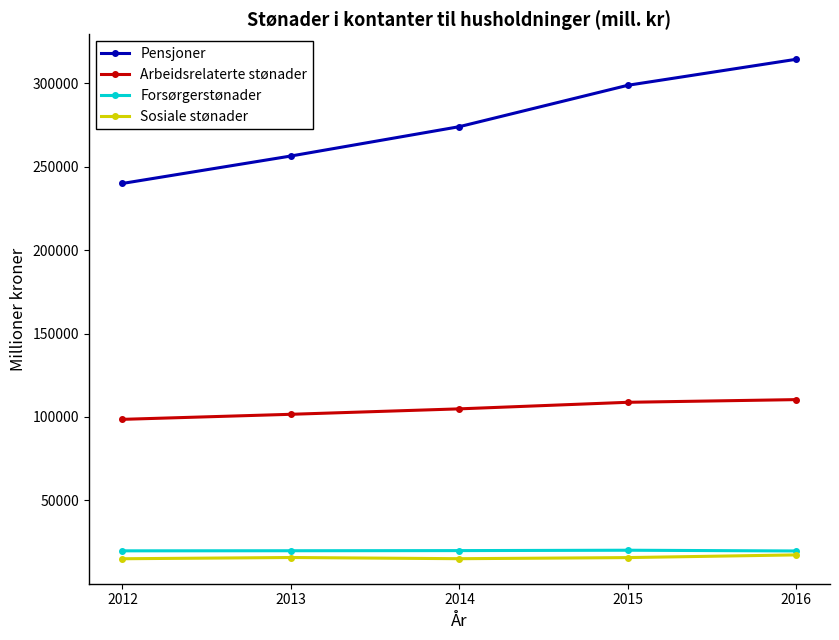

The value of Arbeidsrelaterte stønader at 2015 is 108786. True or false?

True